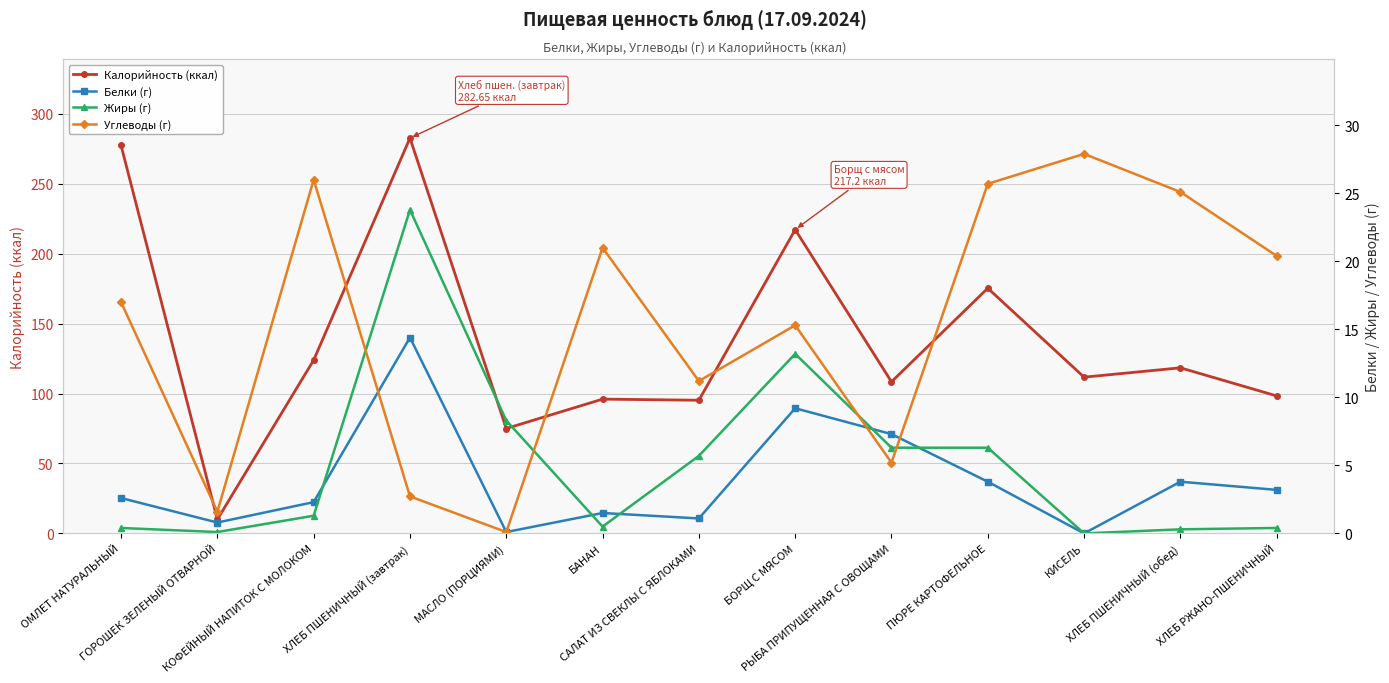

True or false: Углеводы (г) and Калорийность (ккал) intersect in this chart.

False